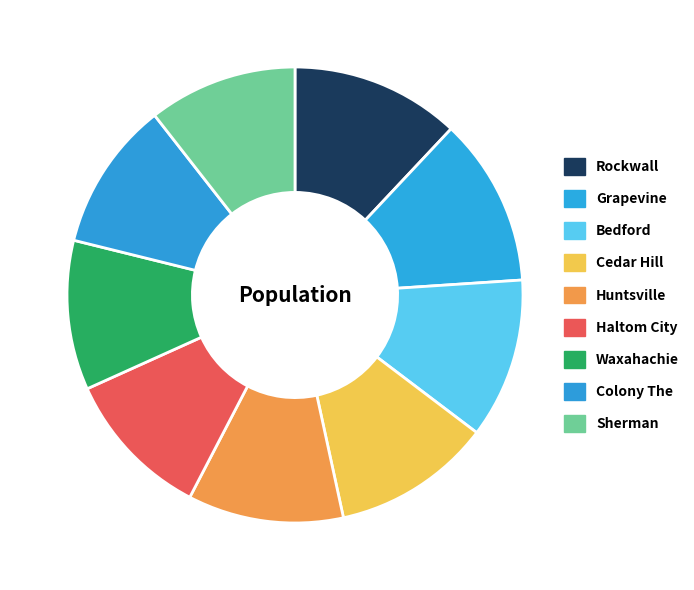

Is Colony The the majority of the pie?

No